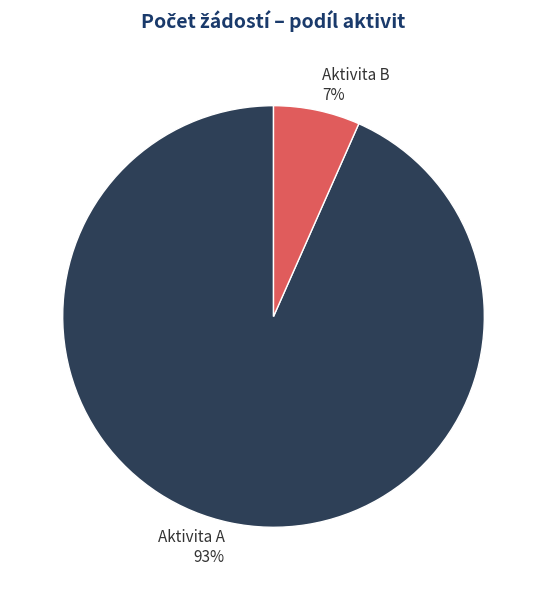

Is the sum of Aktivita B and Aktivita A greater than half?

Yes